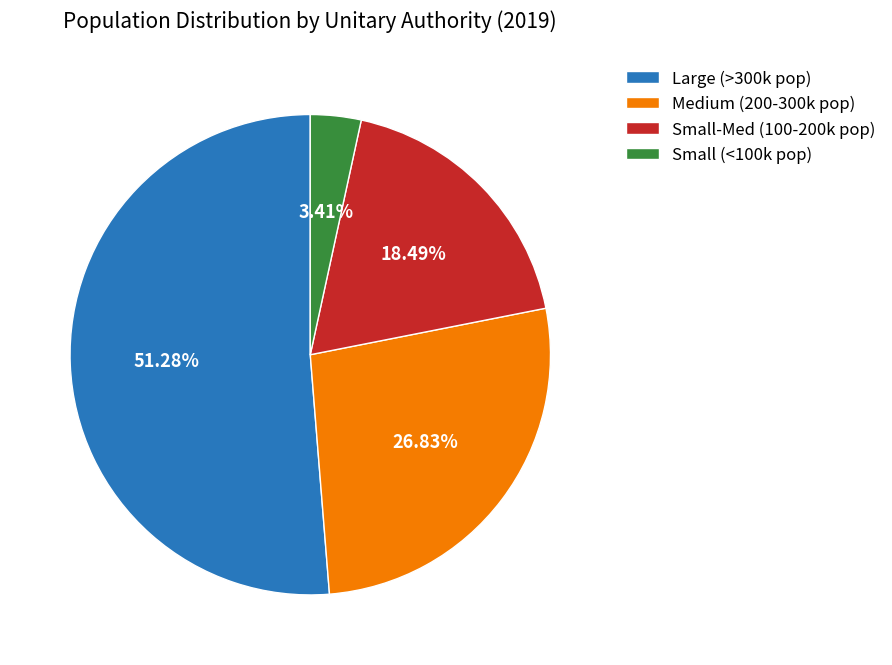

Between Small-Med (100-200k pop) and Medium (200-300k pop), which is larger?

Medium (200-300k pop)